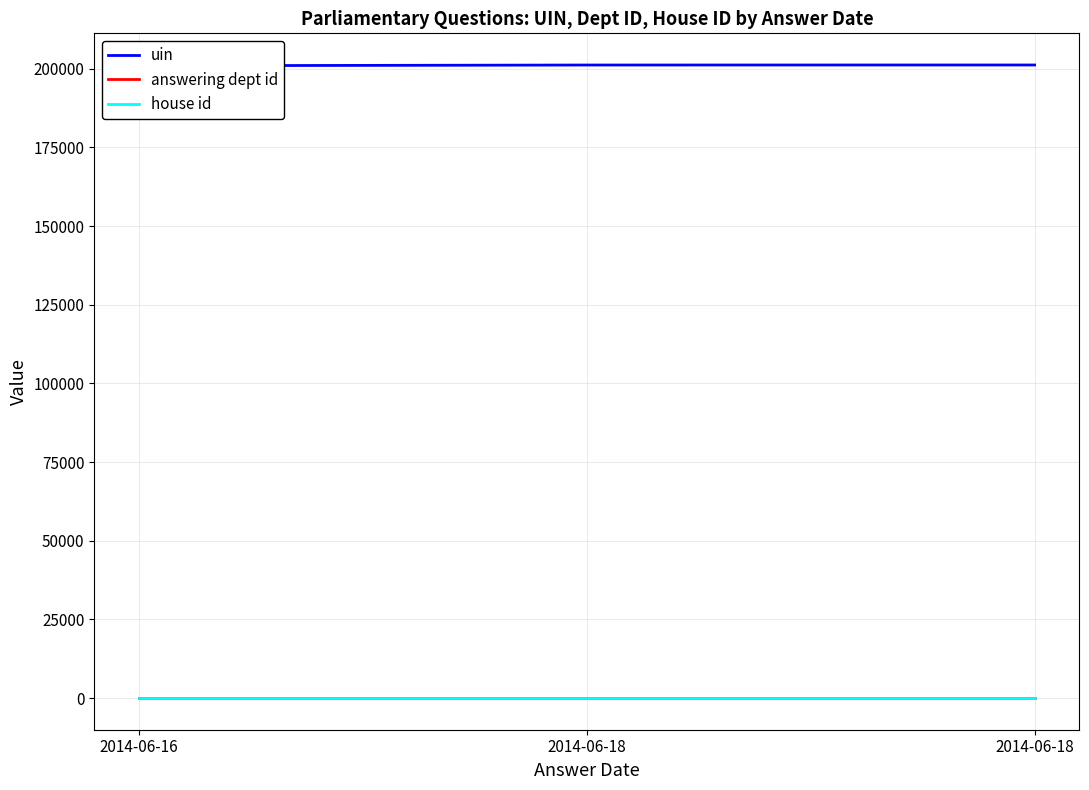

Reading left to right, transcribe all the data shown in this chart.

uin: 200937	201173	201184
answering dept id: 14	14	14
house id: 1	1	1